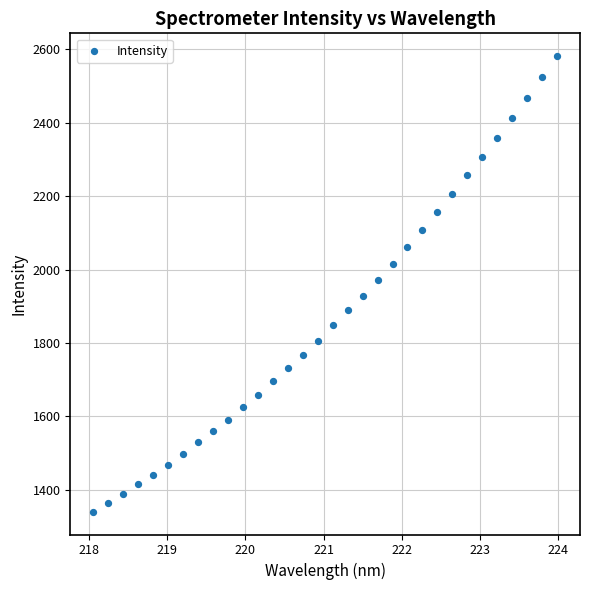

What is the range of Y values (max minus min)?

1241.4